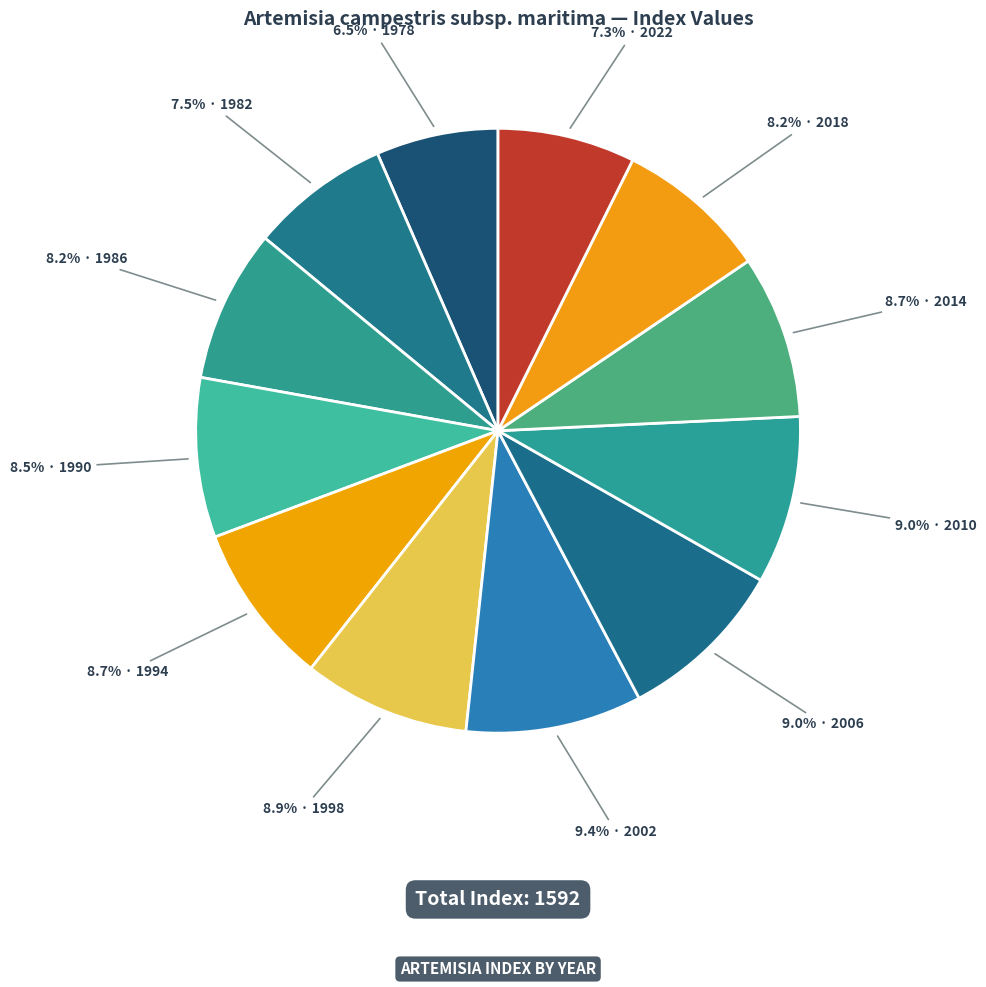

Which slice is the smallest?

1978